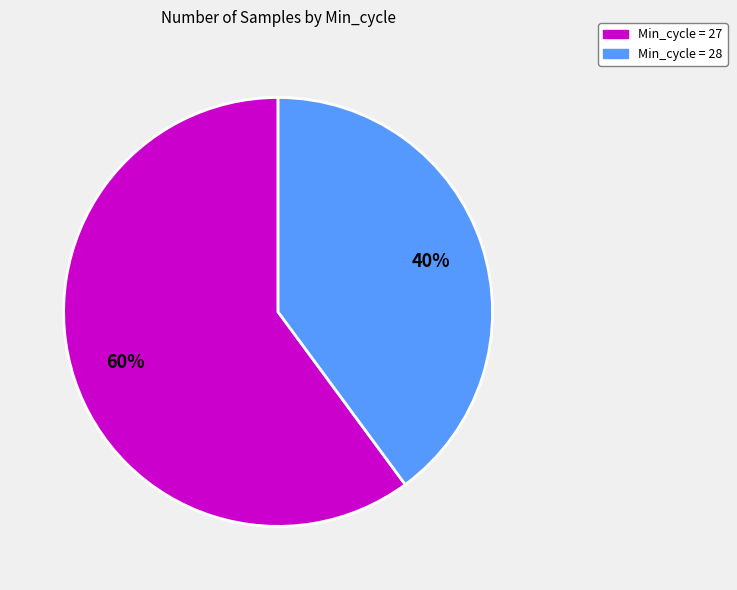

Does any single category account for the majority?

Yes